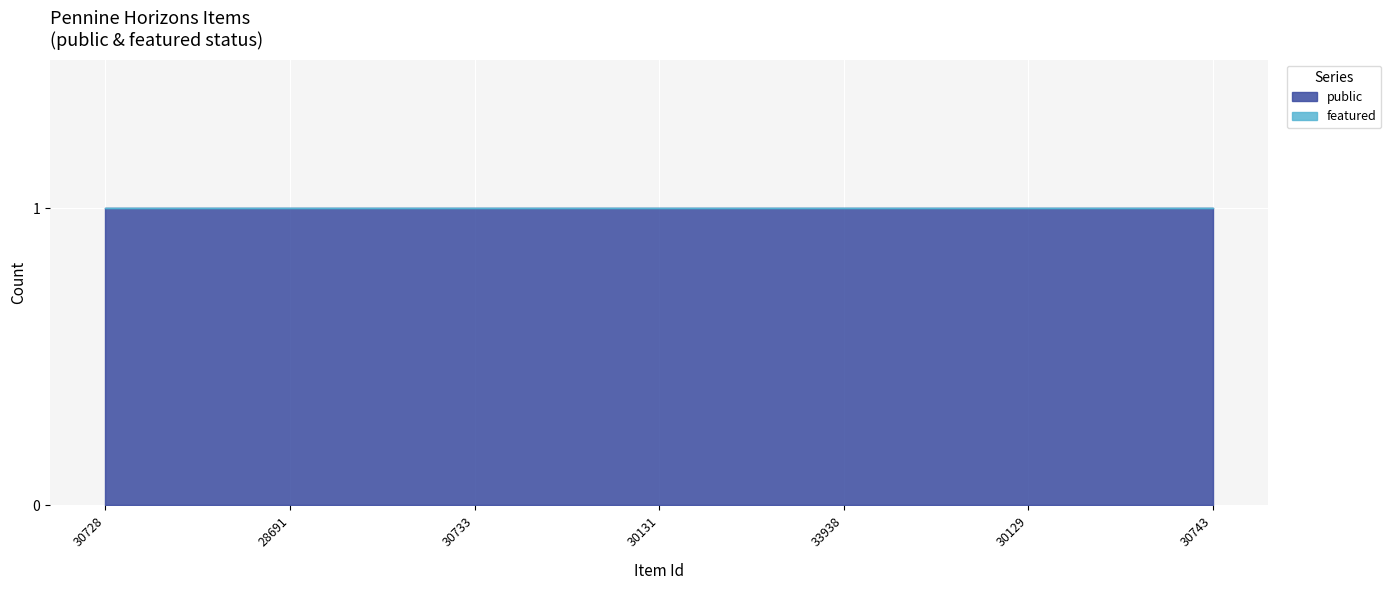

Where is public nearest to the value 1?

30728